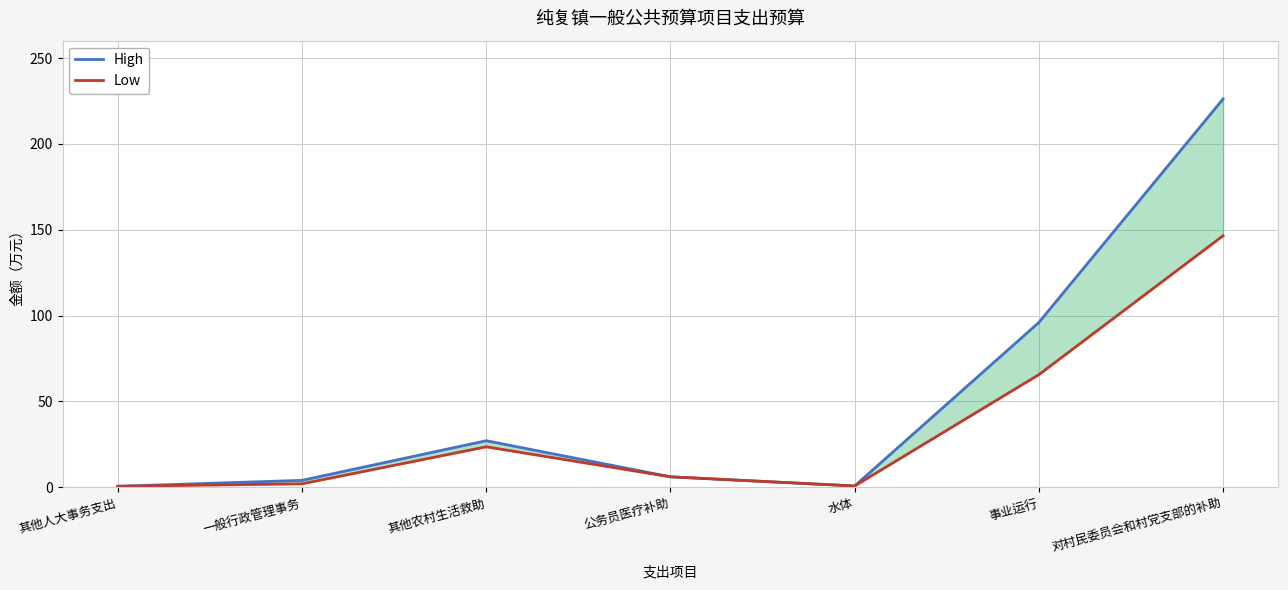

At which label is High closest to 113?

事业运行